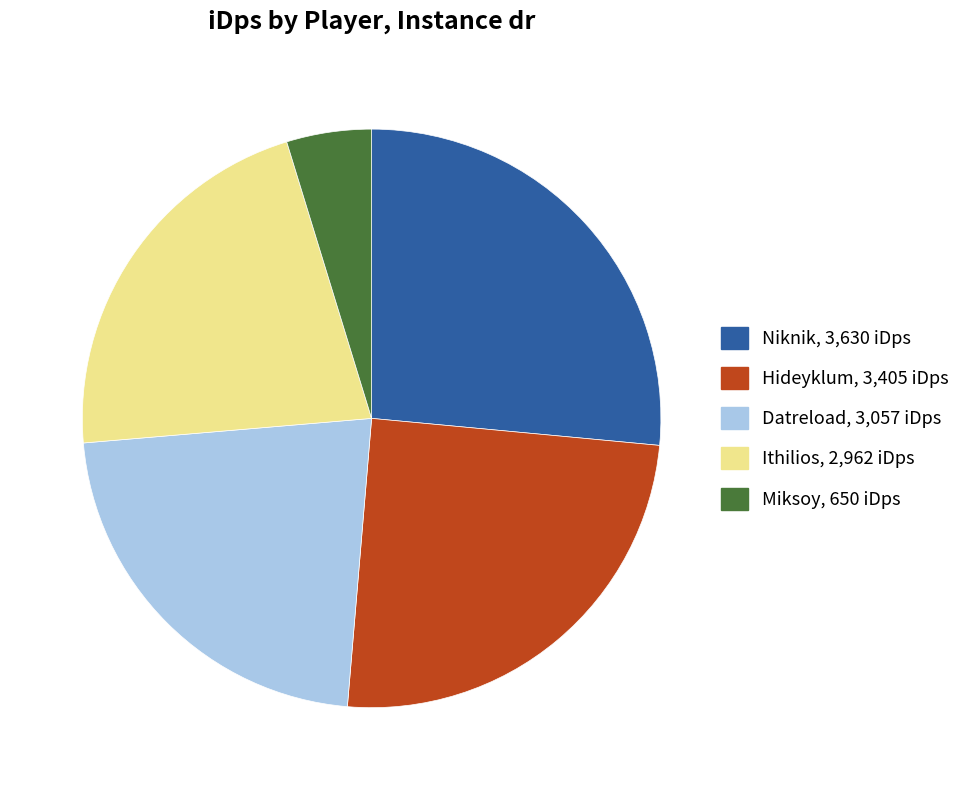

Do Hideyklum and Niknik together represent more than half of the pie?

Yes